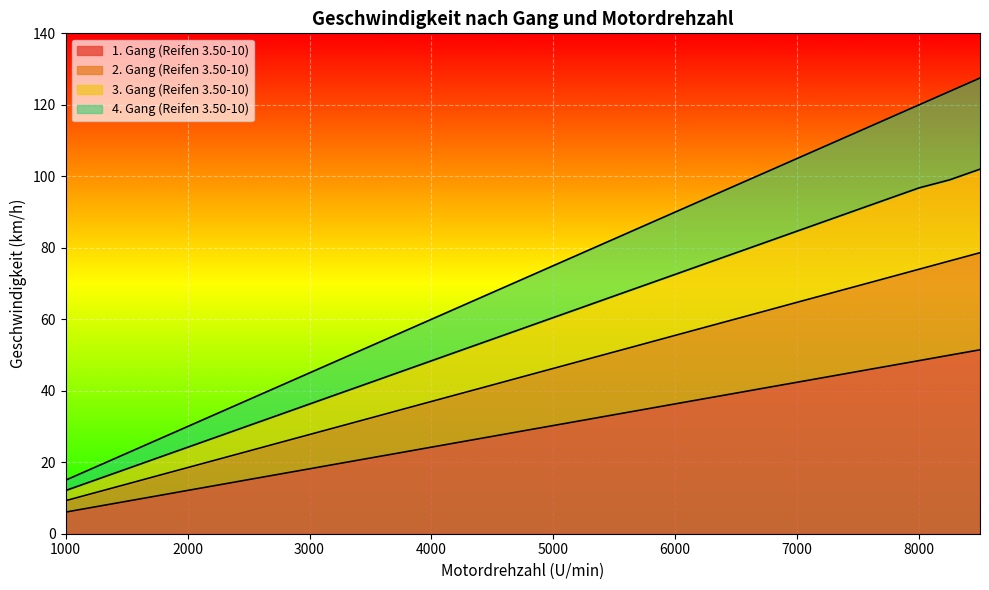

Which series has the largest total across all categories?

4. Gang (Reifen 3.50-10)